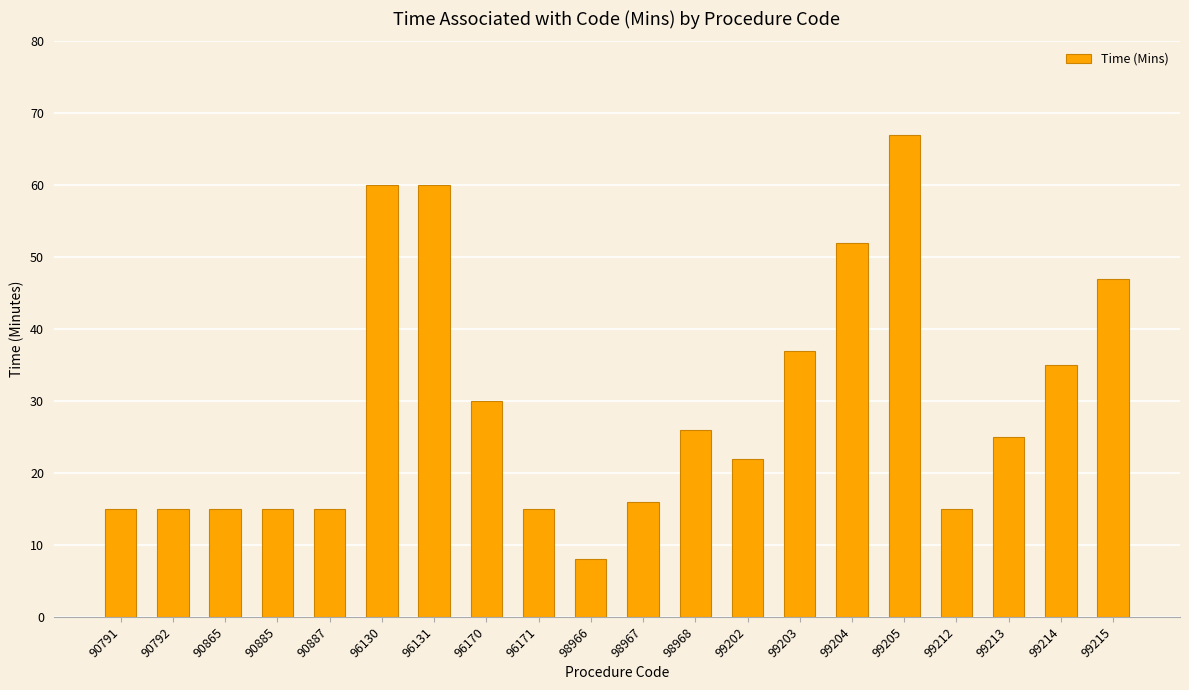

Approximately how many times larger is the value at 99202 compared to 96130?

0.4